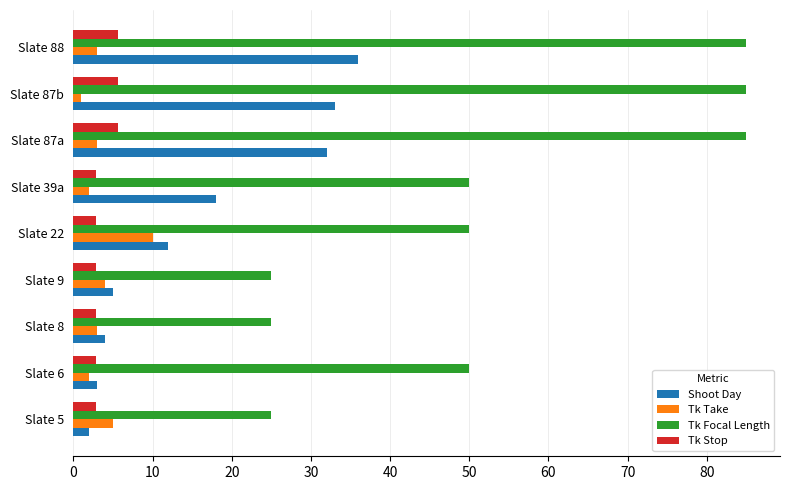

What is the sum of all Shoot Day values?

145.0